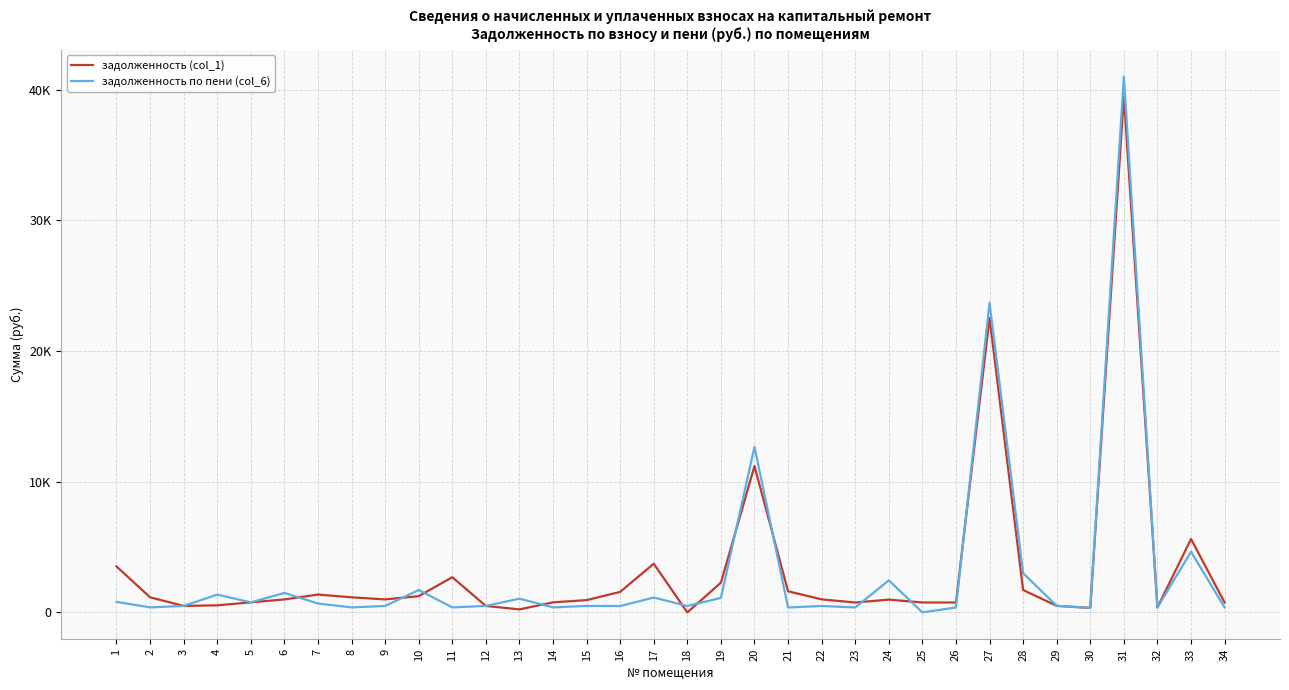

What is the average value of the задолженность (col_1) series?

3335.2